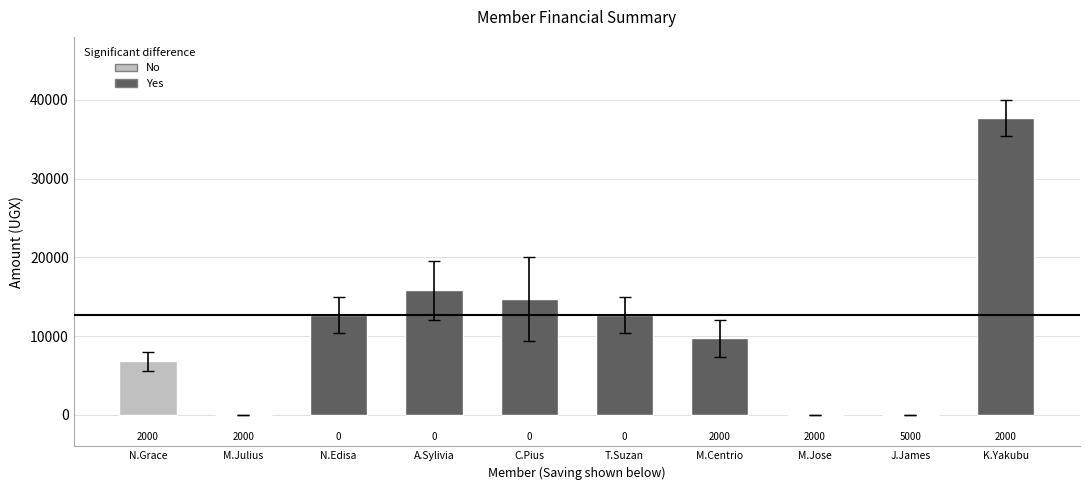

At how many categories does at least one series exceed 8602?

6